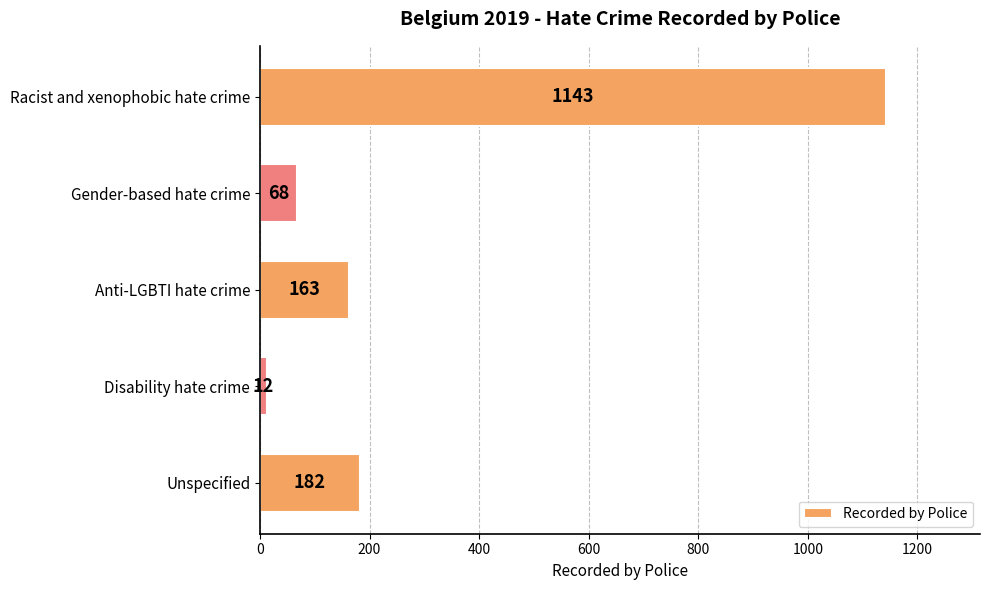

Rank the categories by value from highest to lowest.

Racist and xenophobic hate crime, Unspecified, Anti-LGBTI hate crime, Gender-based hate crime, Disability hate crime